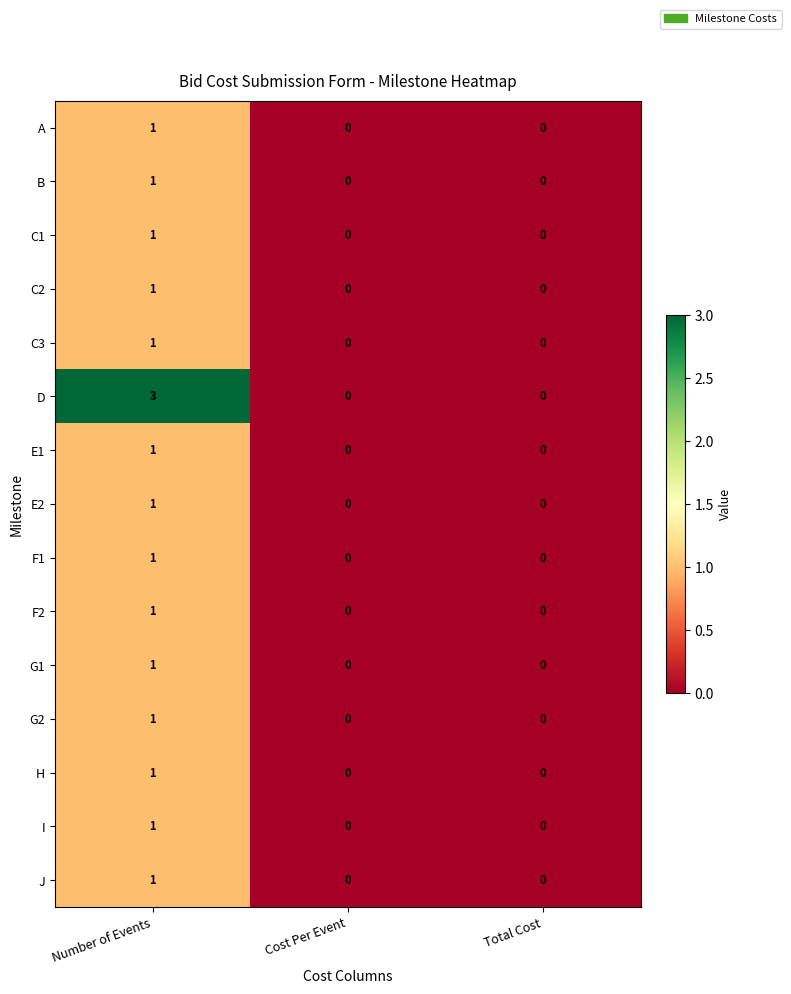

What is the sum of all D values?

3